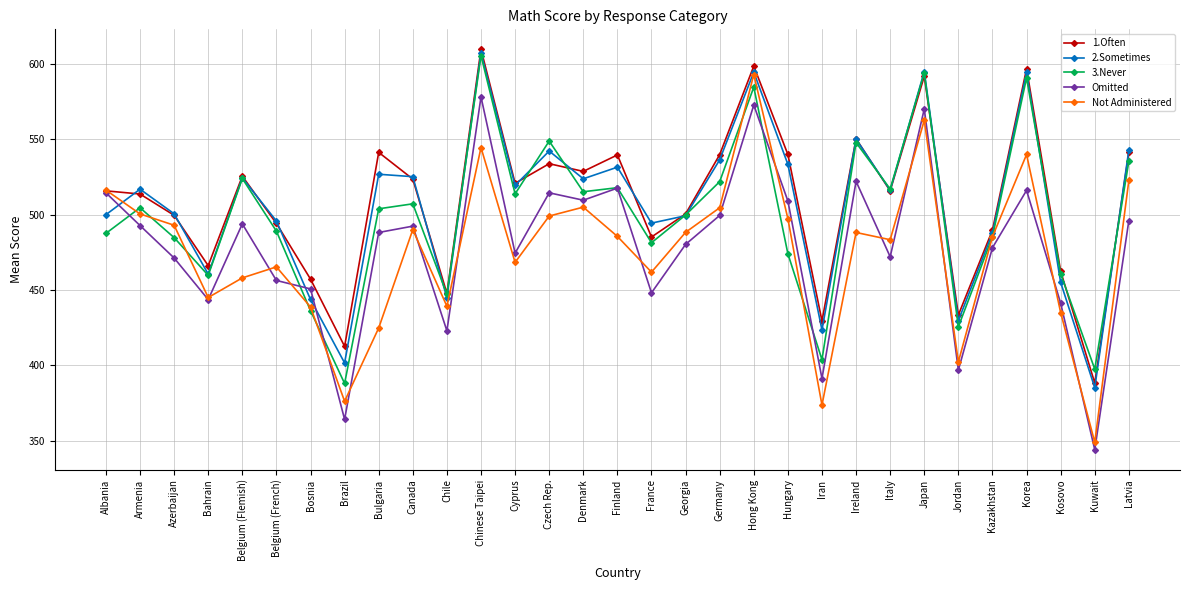

Is the value of 2.Sometimes at Germany greater than the value of 1.Often at Kosovo?

Yes